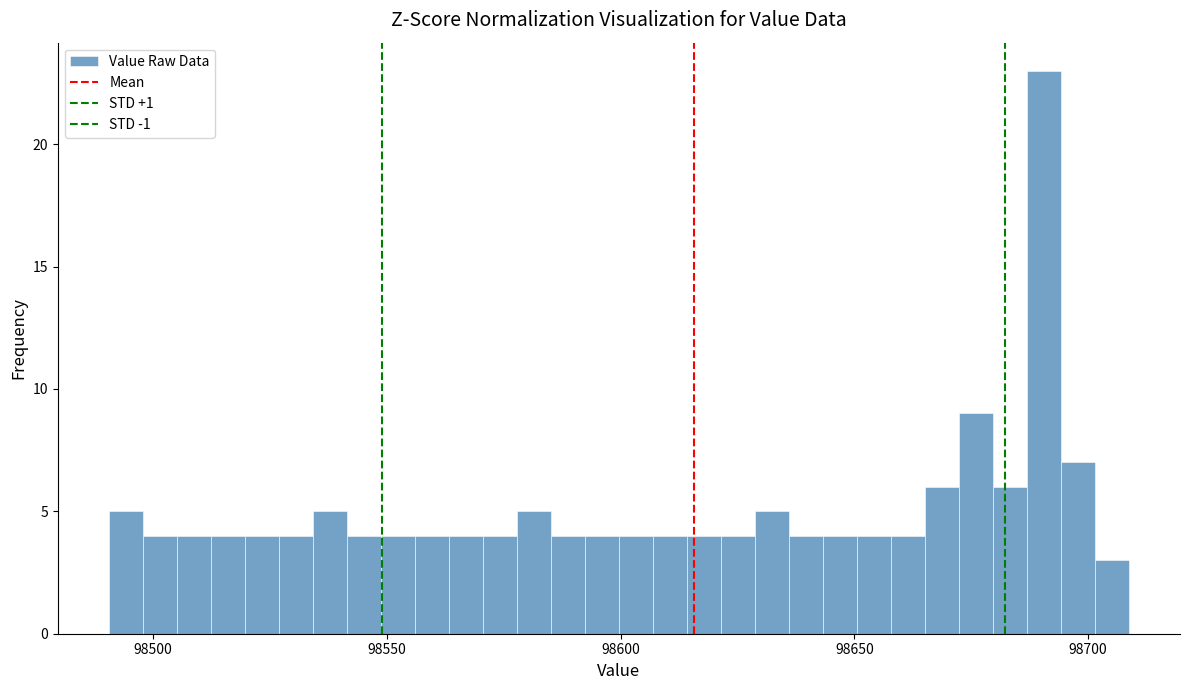

Around what value on the x-axis is the tallest bar? Give the approximate position of its centre, as read against the axis.

98690